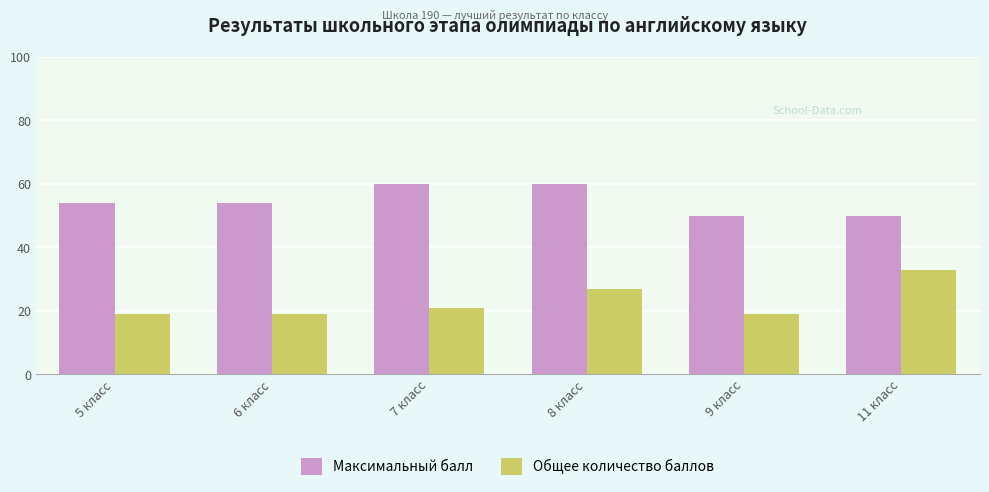

What is the difference between the maximum and minimum values in the Общее количество баллов series?

14